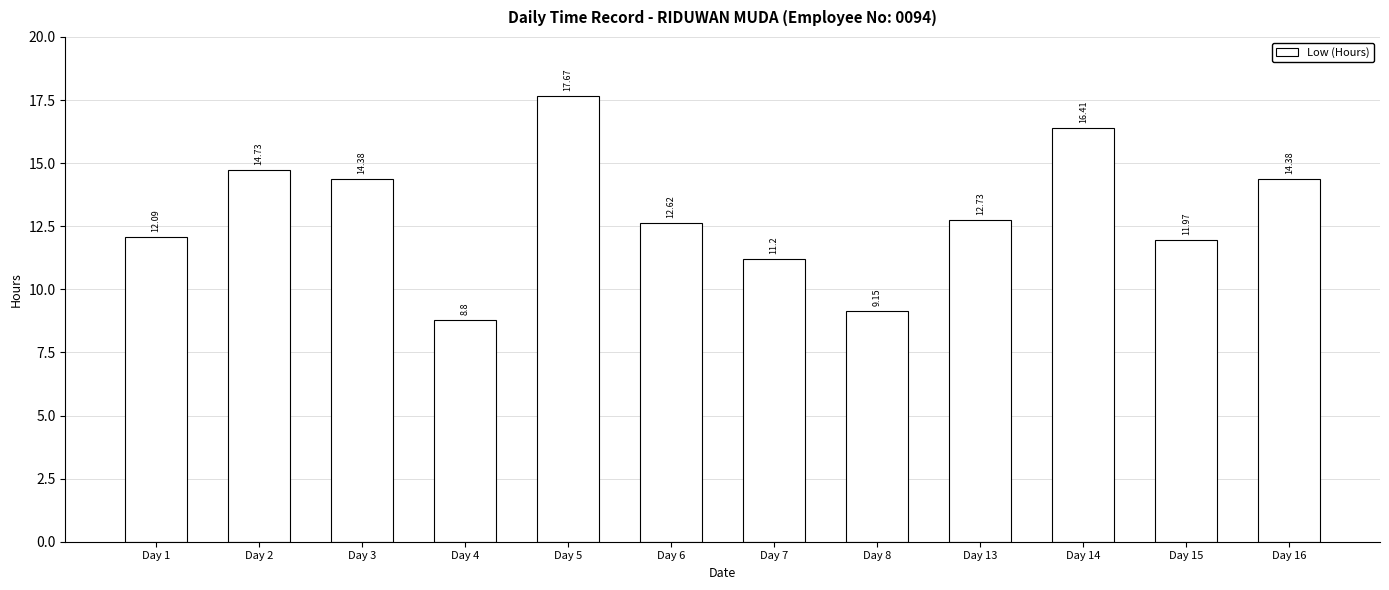

What is the value of the 7th bar from the left?

11.2